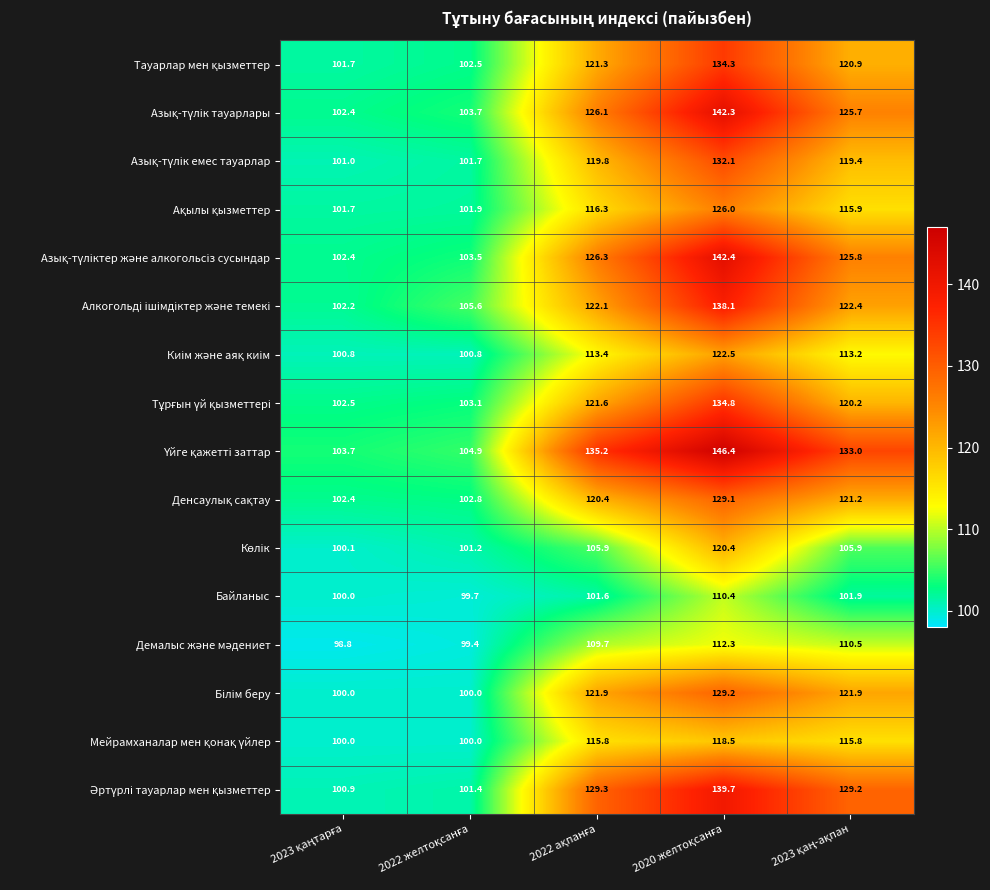

What is the sum of all Байланыс values?

513.6